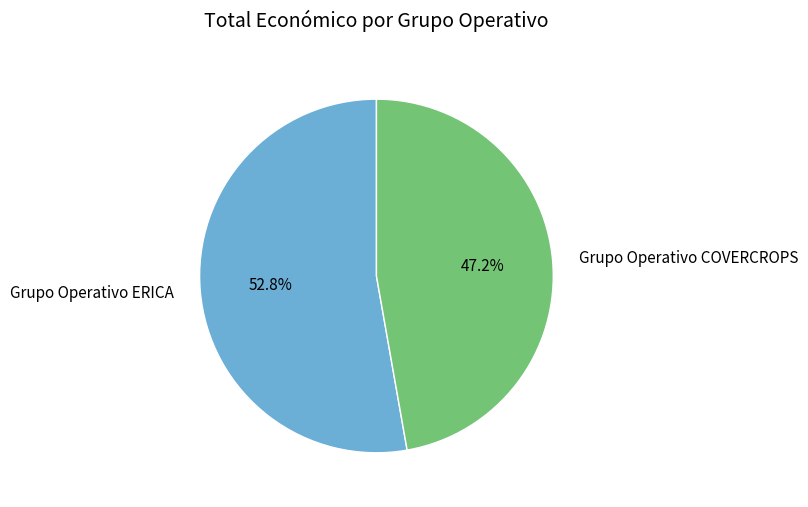

To the nearest percent, what is the average slice percentage?

50%